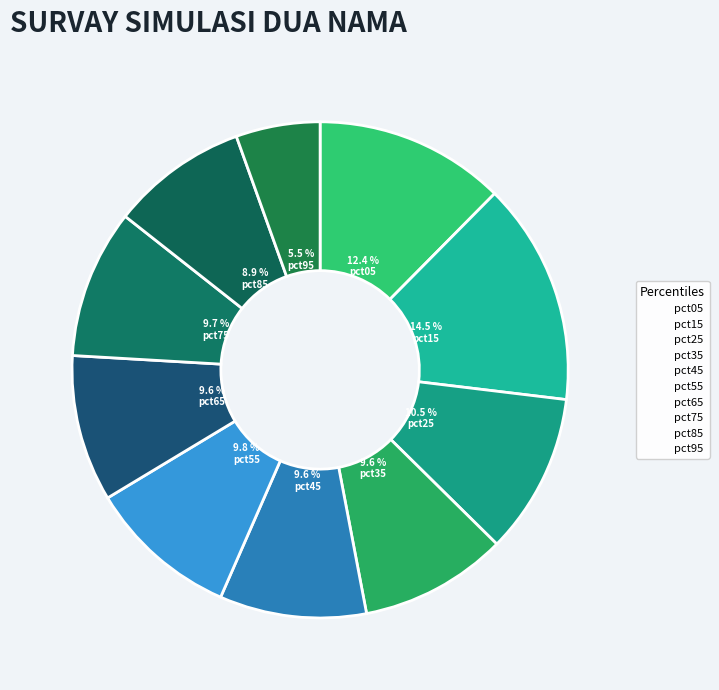

How many segments does this pie chart have?

10